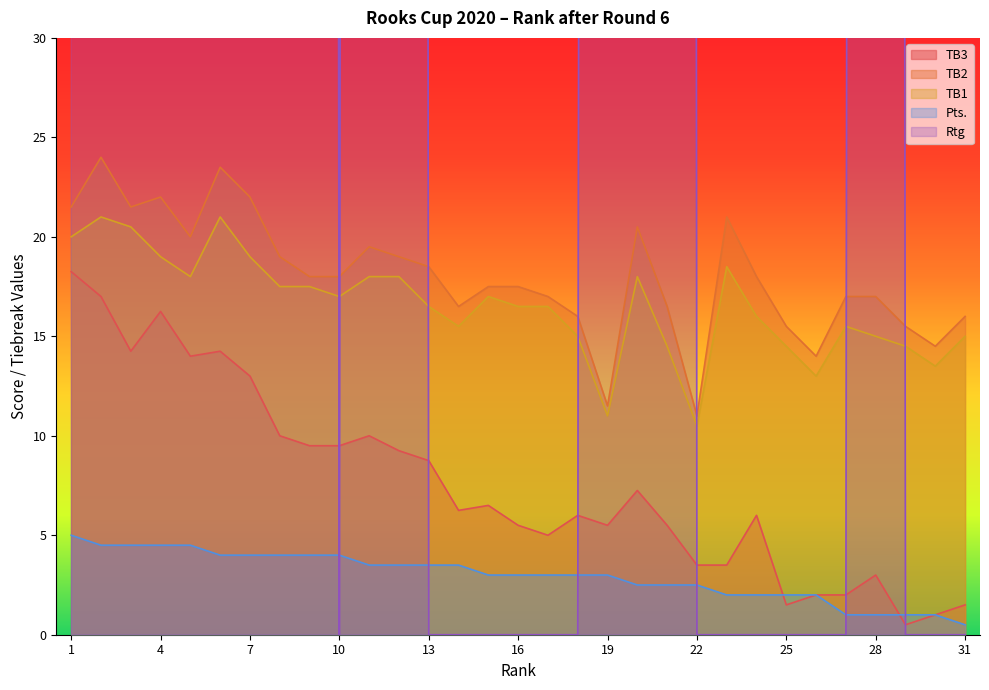

At which category does TB2 reach its first local peak?

2